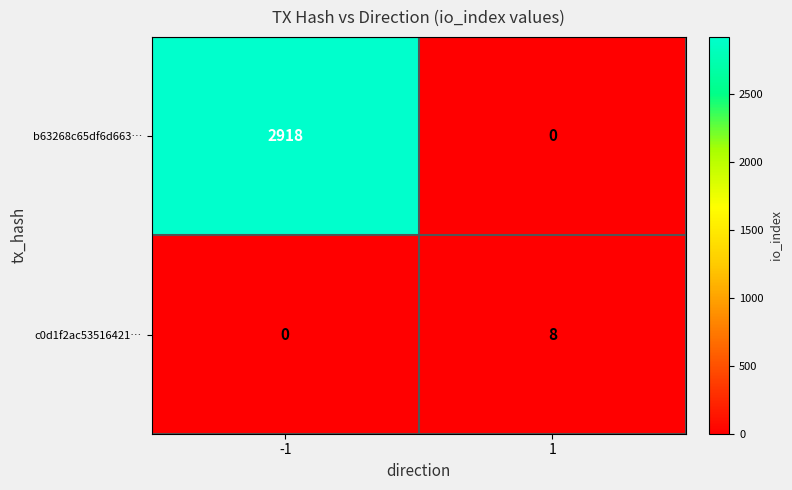

What is the greatest value displayed?

2918